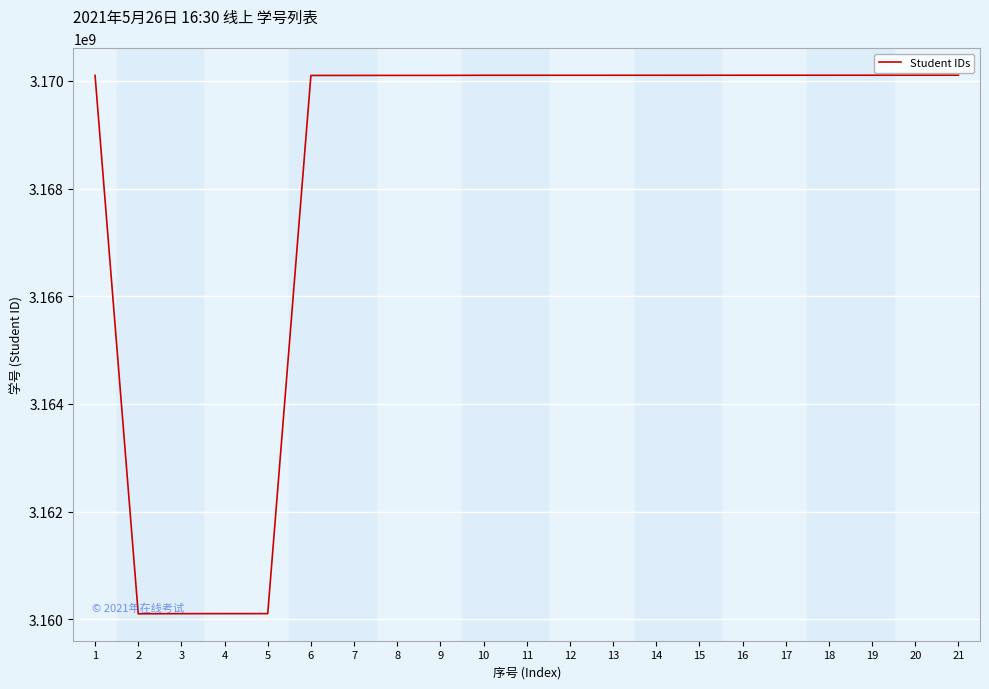

What is the maximum value shown in the chart?

3170105666